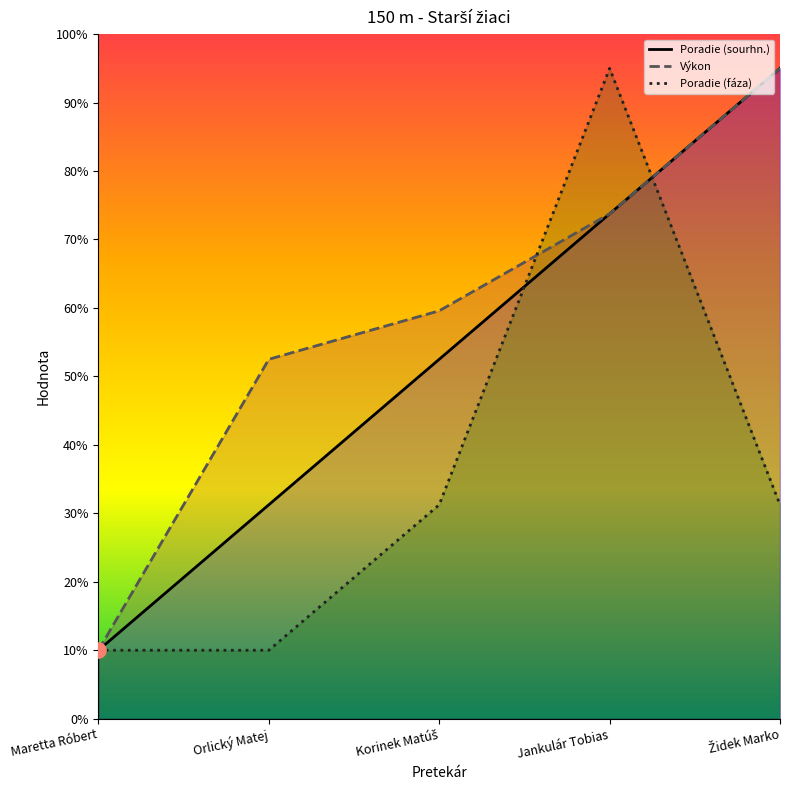

Which series has the largest Y range (max minus min)?

Poradie (sourhn.)